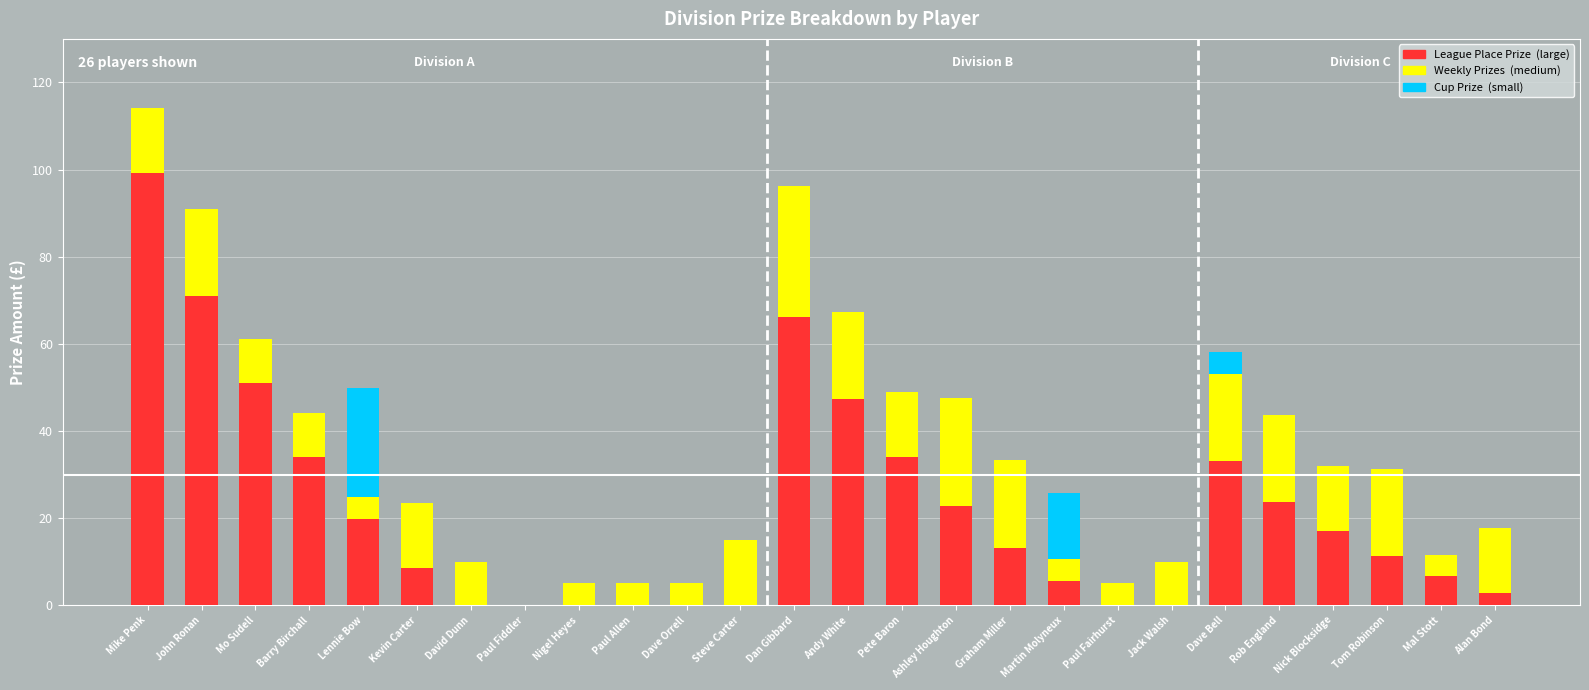

At which category is the sum across all series the highest?

Mike Penk